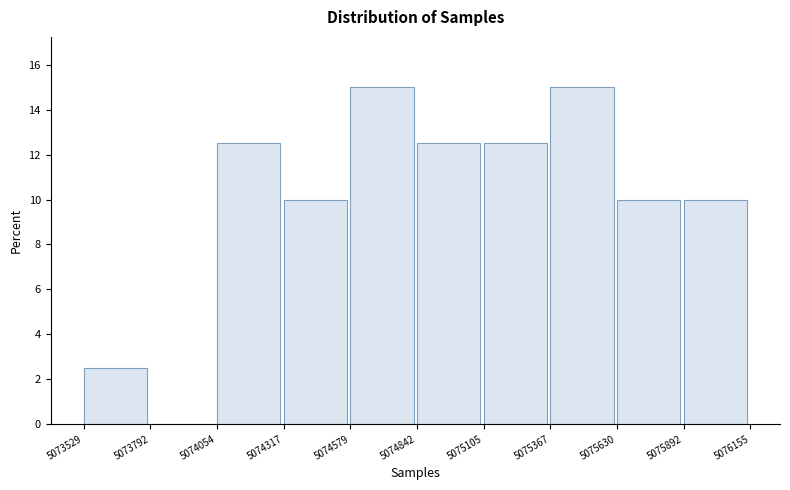

Reading left to right, list every bar in this chart as the range it spans on the x-axis followed by its height. The values are not printed on the chart, so give them approximately, as read against the axis.

5073529 to 5073792: 2.6
5073792 to 5074054: 0
5074054 to 5074317: 12.6
5074317 to 5074579: 10.0
5074579 to 5074842: 15.0
5074842 to 5075105: 12.6
5075105 to 5075367: 12.6
5075367 to 5075630: 15.0
5075630 to 5075892: 10.0
5075892 to 5076155: 10.0